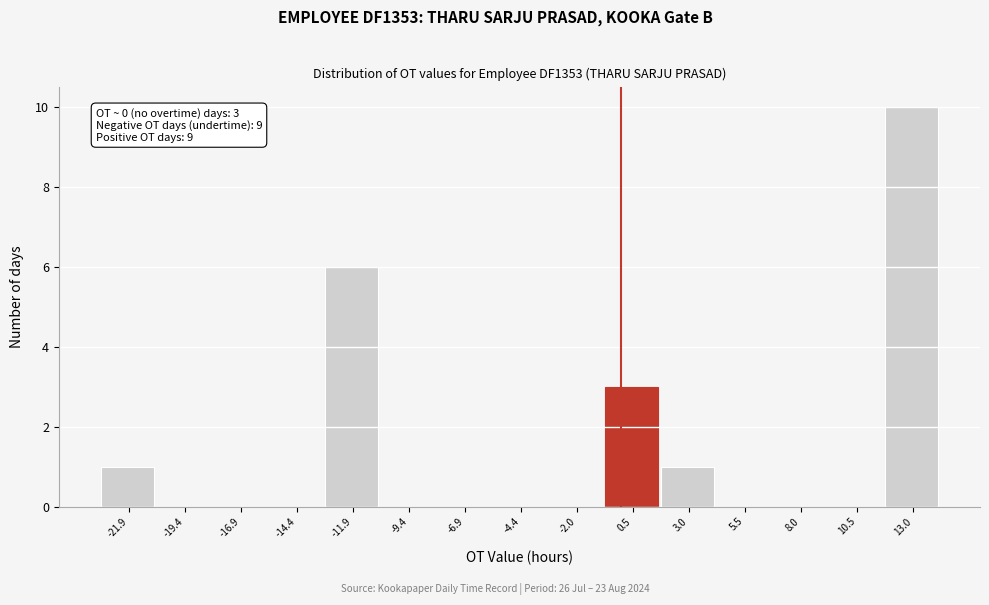

Over which range of the x-axis is the bar tallest?

11.5 to 14.0